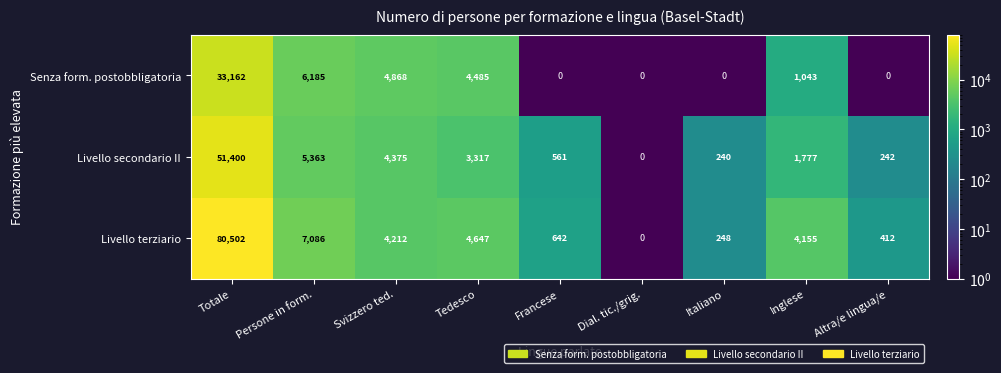

The value of Livello terziario at Francese is 838. True or false?

False